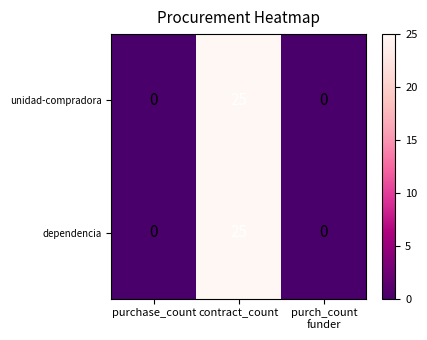

The value of dependencia at contract_count is 13. True or false?

False